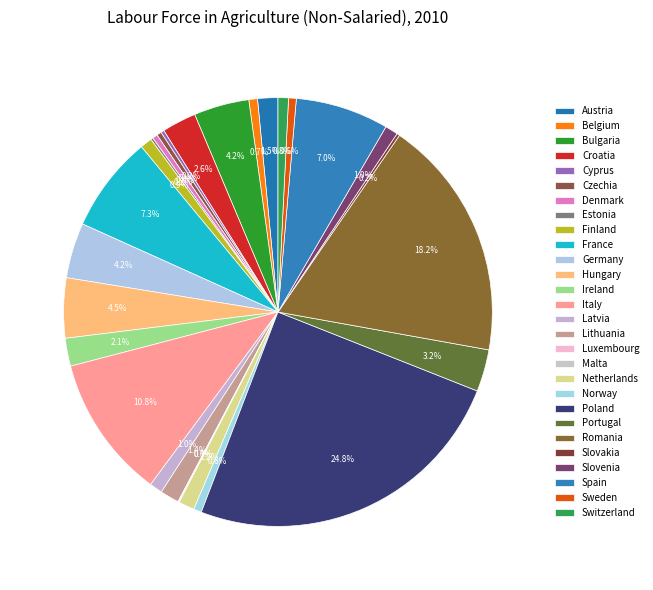

Approximately how many times larger is the value at Spain compared to Malta?

116.1